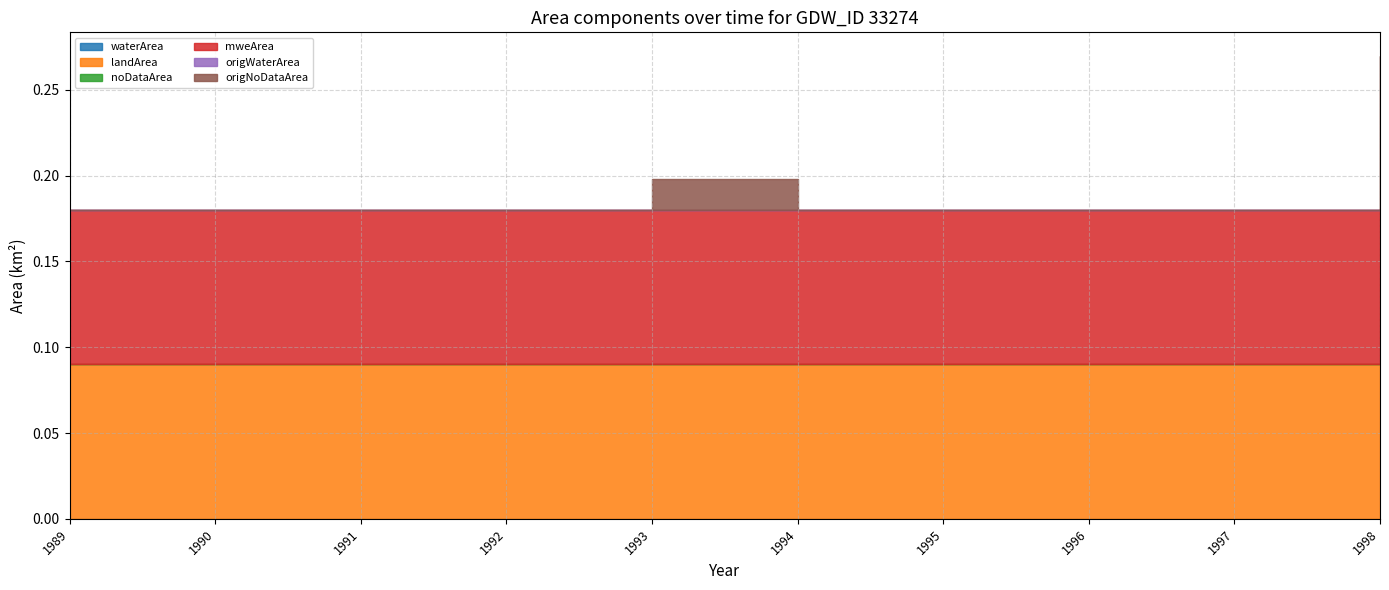

What is the total value across all series at 1994?

0.2